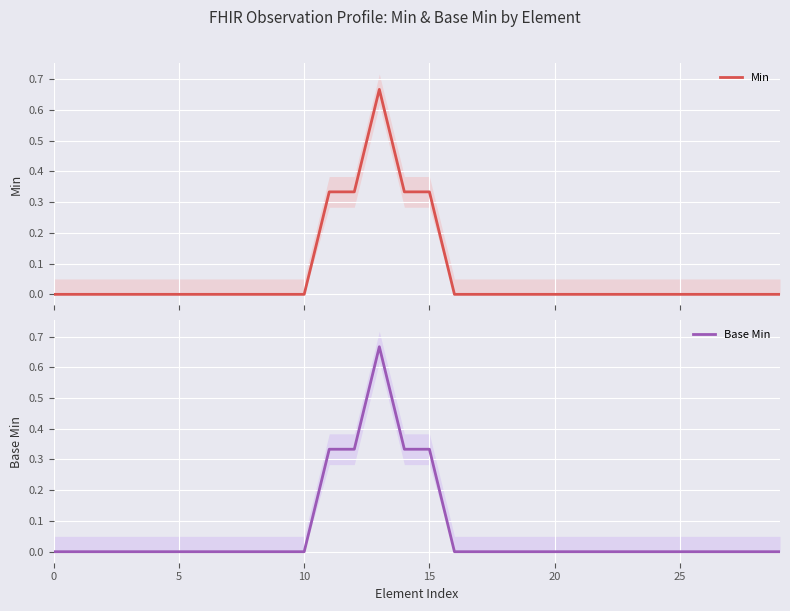

How many data points in Min are above 0?

5